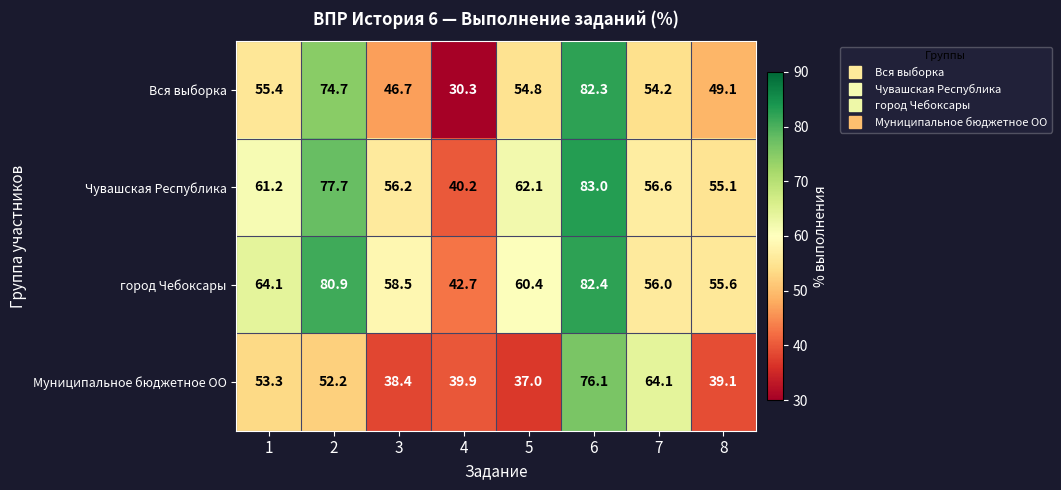

Which category has the lowest value across all series?

4